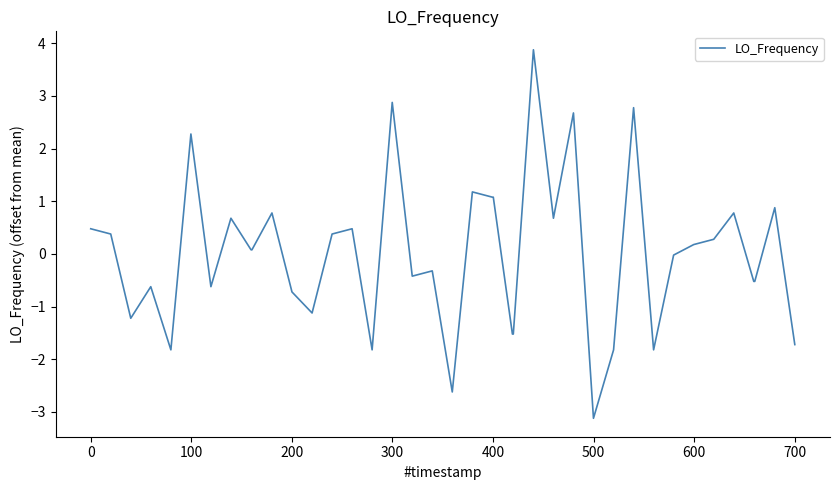

What is the greatest value displayed?

3.9